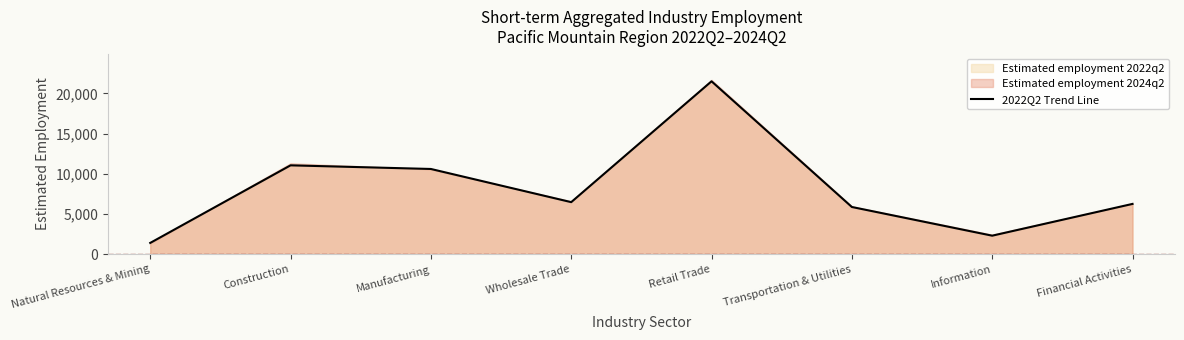

What is the greatest value displayed?

21512